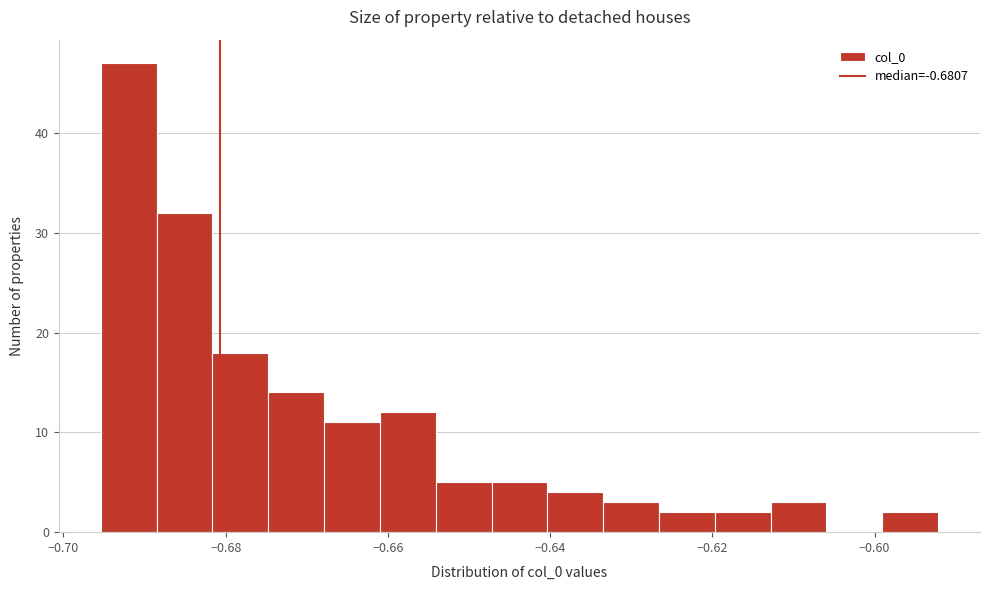

Read against the x-axis, roughly where is the centre of the tallest bar?

-0.692